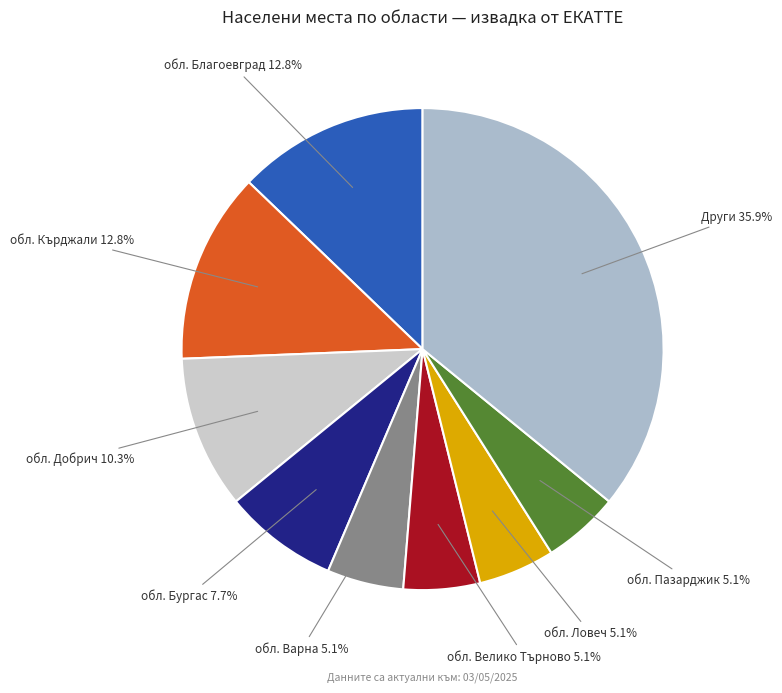

How many segments does this pie chart have?

9